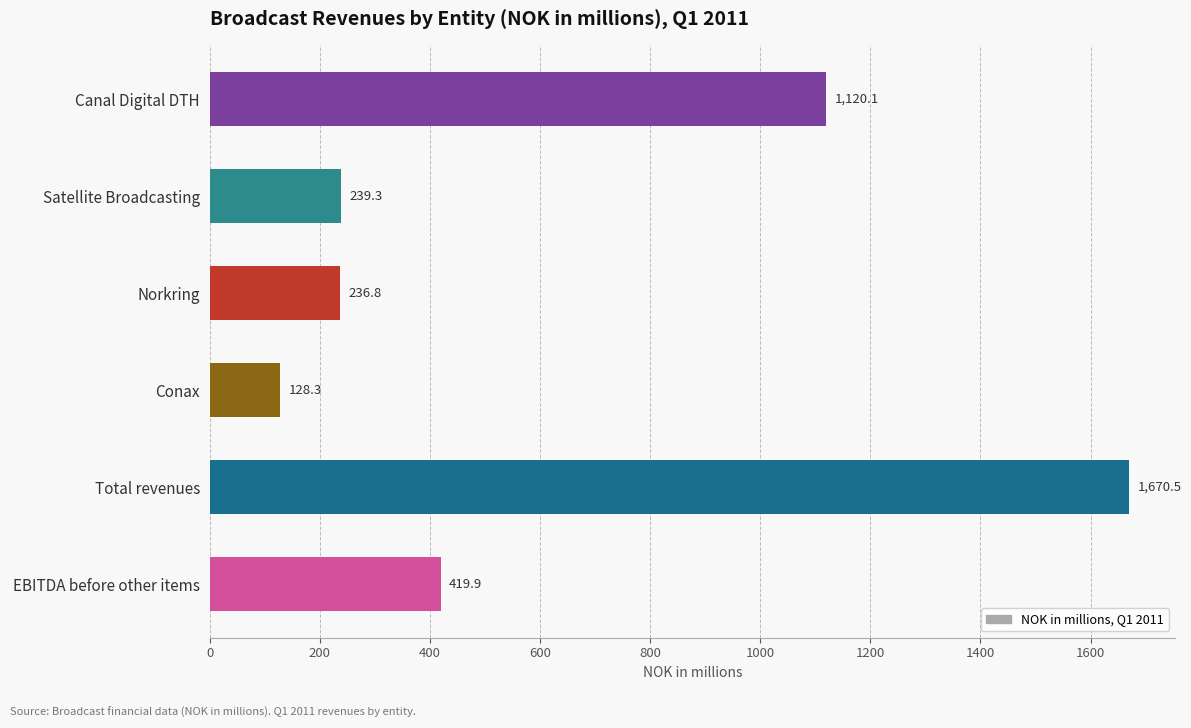

Which has a higher value, Canal Digital DTH or Conax?

Canal Digital DTH